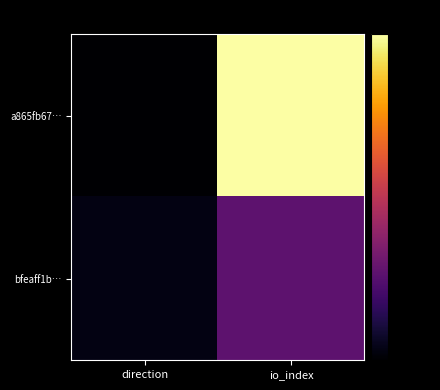

Which series has the largest total across all categories?

a865fb67…